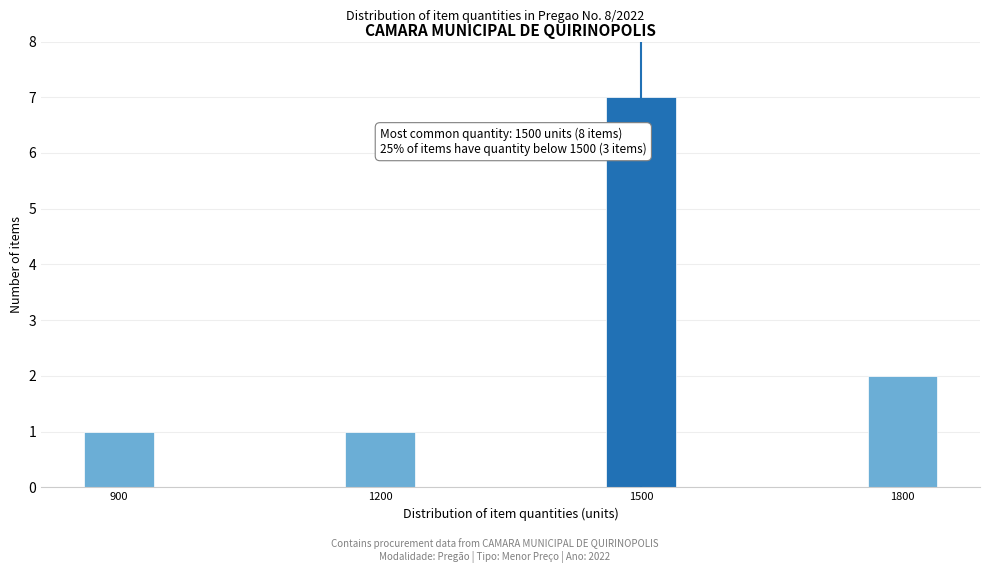

Reading left to right, extract all data points from this chart.

1	1	7	2